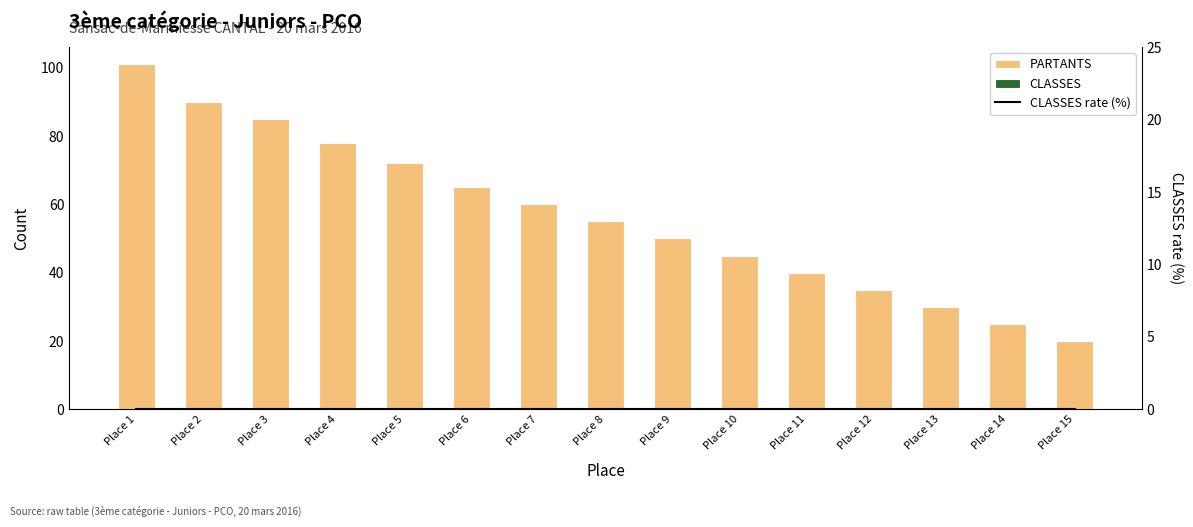

List the series in order of their peak value, lowest first.

CLASSES, CLASSES rate (%), PARTANTS